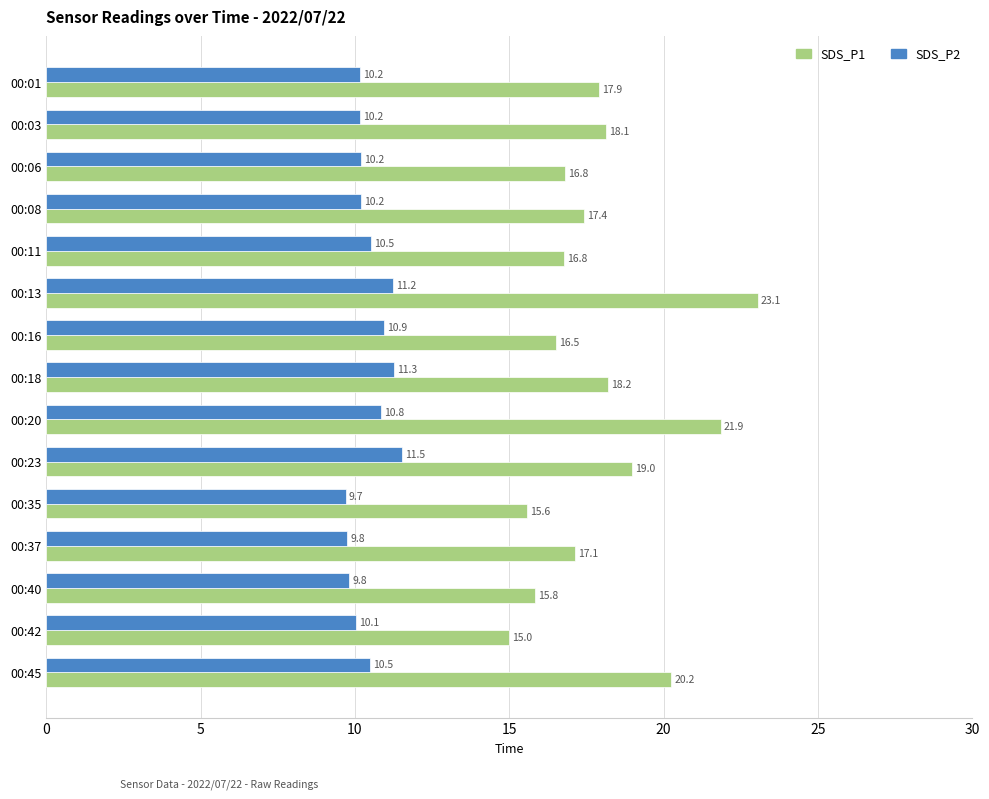

Which series has the largest range (max minus min)?

SDS_P1